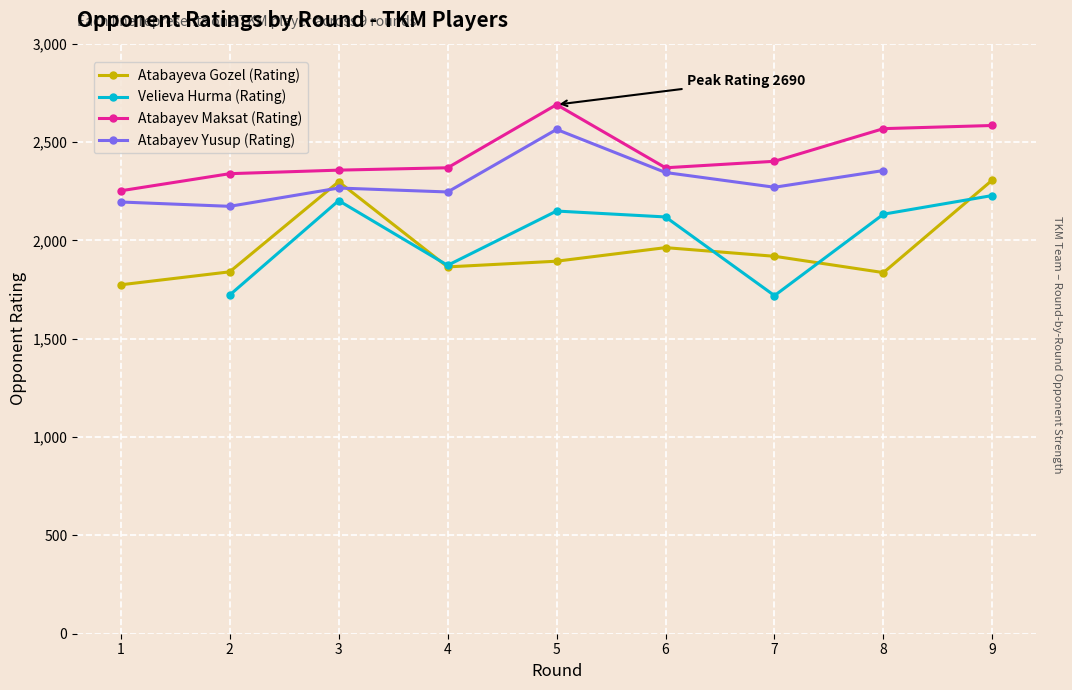

What is the difference between the second highest and minimum values in the Atabayev Maksat (Rating) series?

332